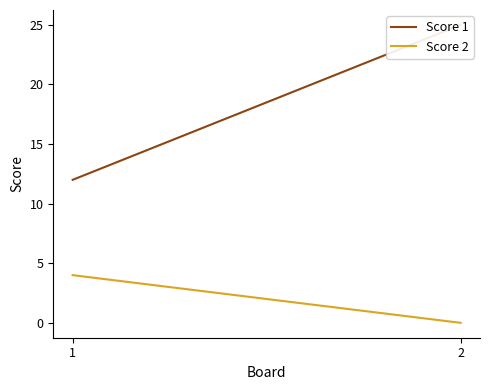

Read the Score 1 value at 2.

25